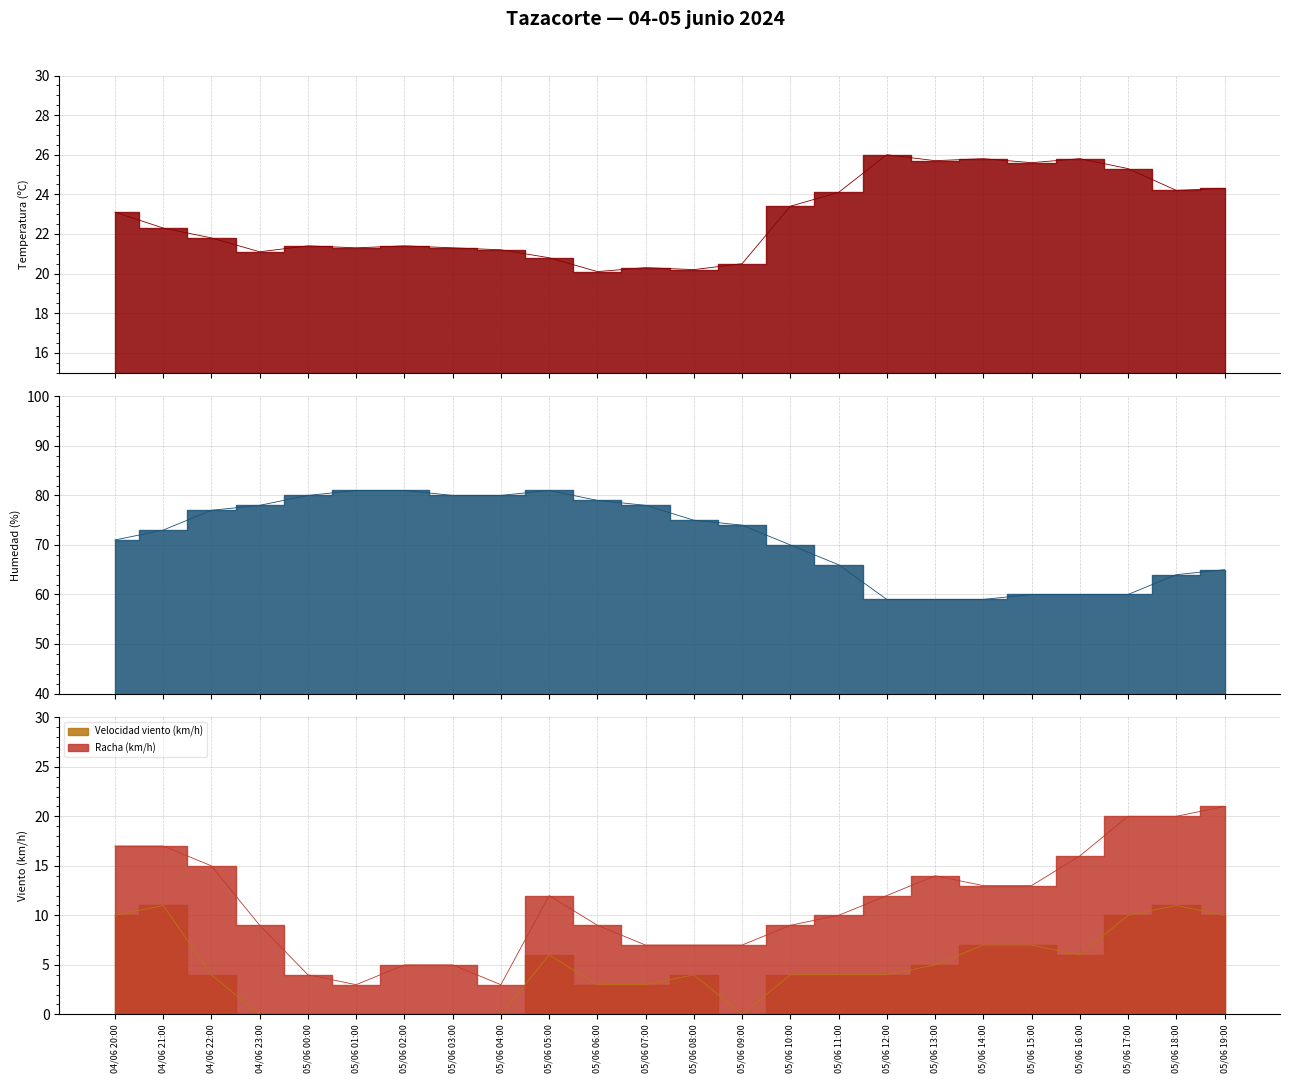

Which series changed the most between 05/06 05:00 and 05/06 14:00?

Humedad (%)